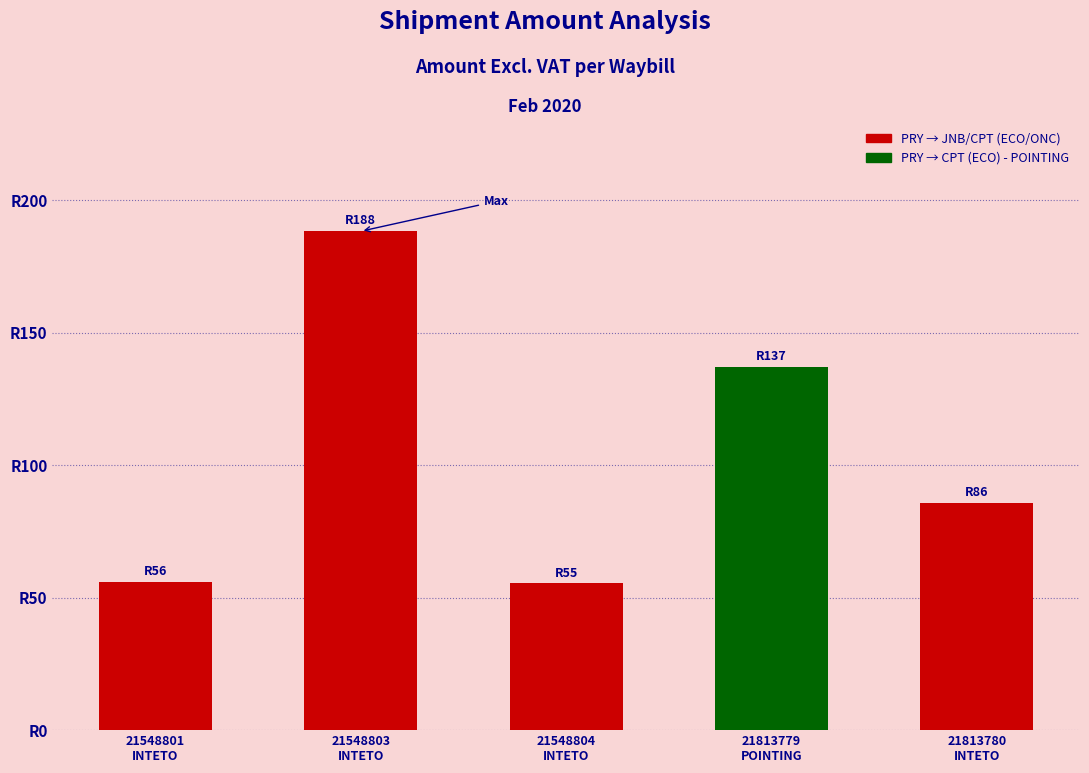

Reading left to right, extract all data points from this chart.

55.8	188.4	55.4	137.1	85.7